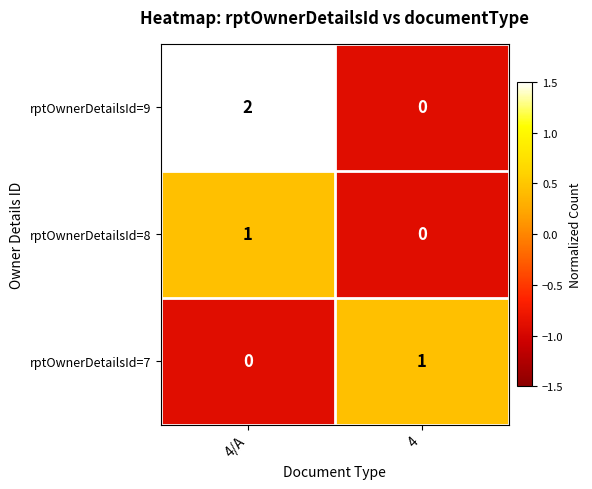

How many values in the rptOwnerDetailsId=7 series are below 1?

1